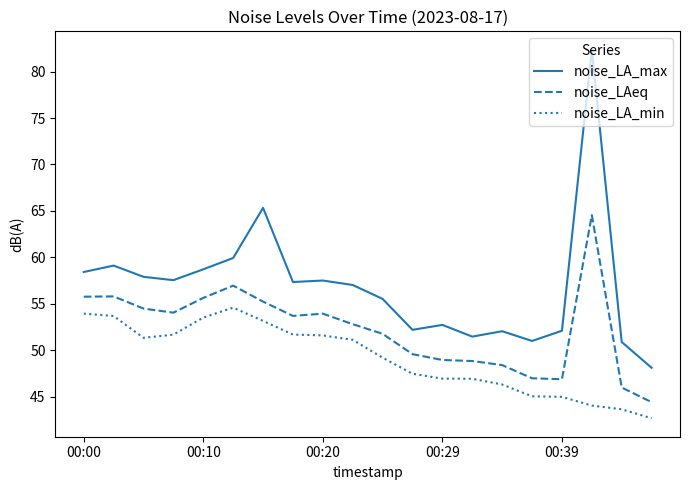

Which series has the largest total across all categories?

noise_LA_max